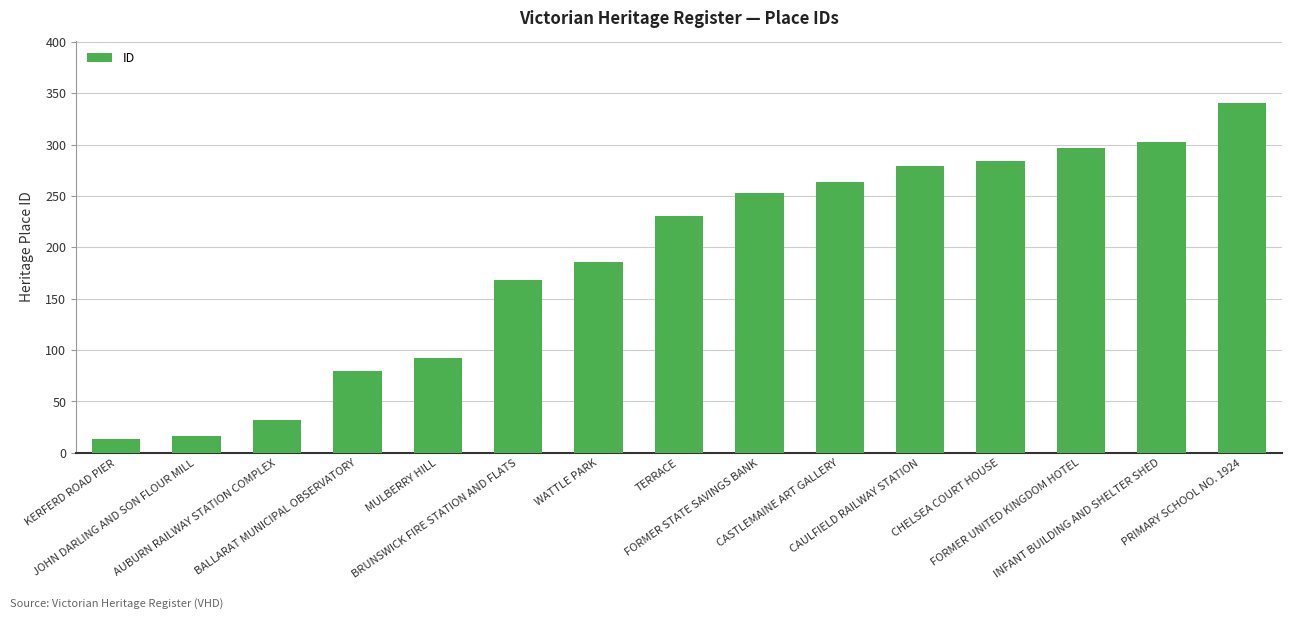

What is the ratio of the value at PRIMARY SCHOOL NO. 1924 to the value at FORMER STATE SAVINGS BANK?

1.3